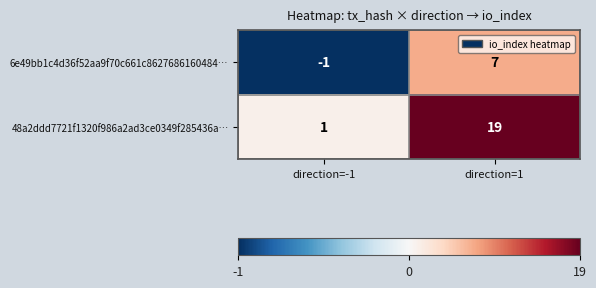

At how many categories does at least one series exceed 4?

1